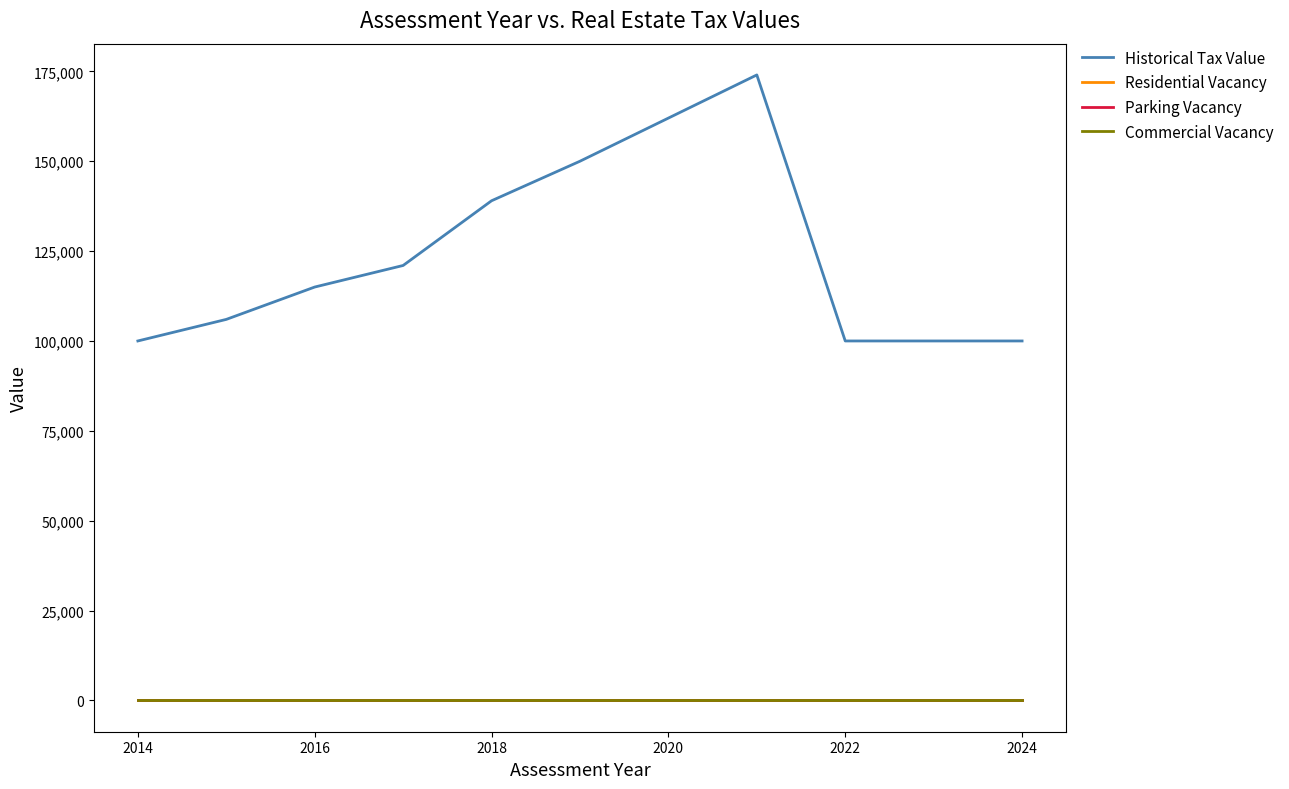

What is the maximum value for Historical Tax Value?

174000